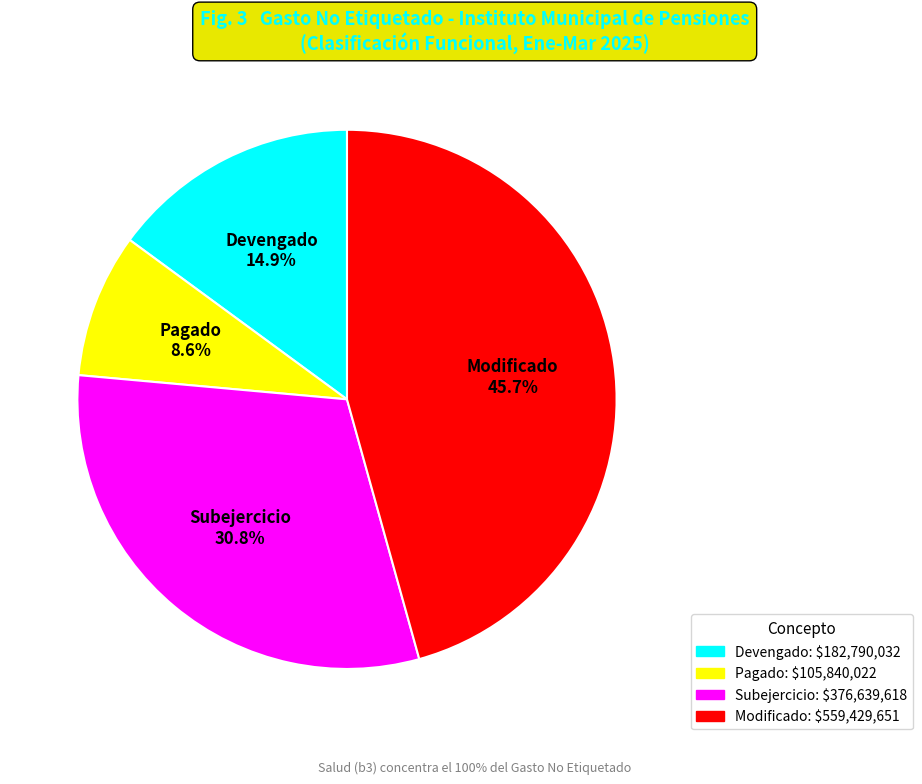

Which slice is the smallest?

Pagado